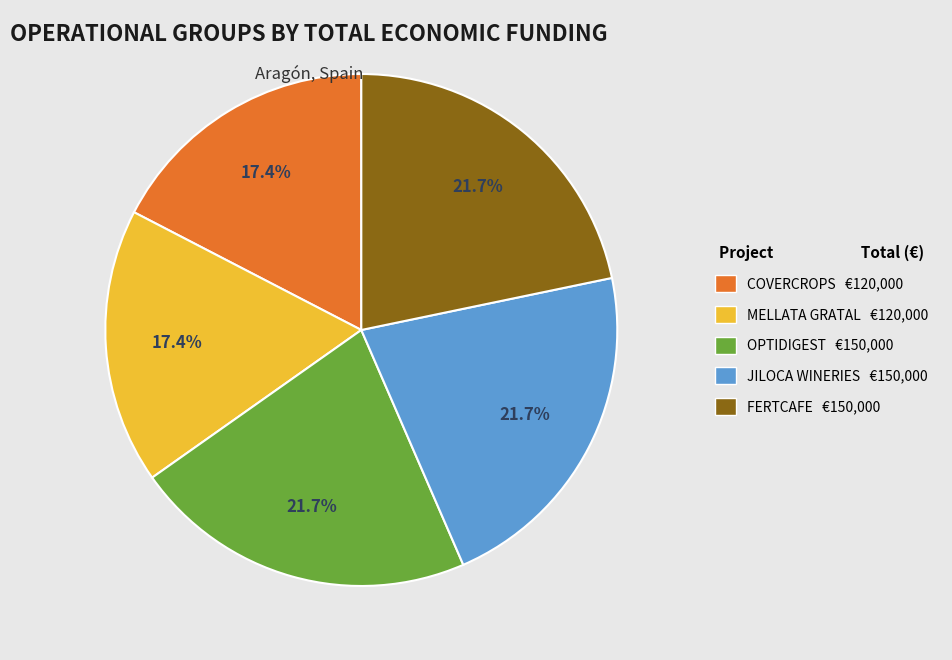

To the nearest percent, what is the difference between the largest and smallest slice percentages?

4%